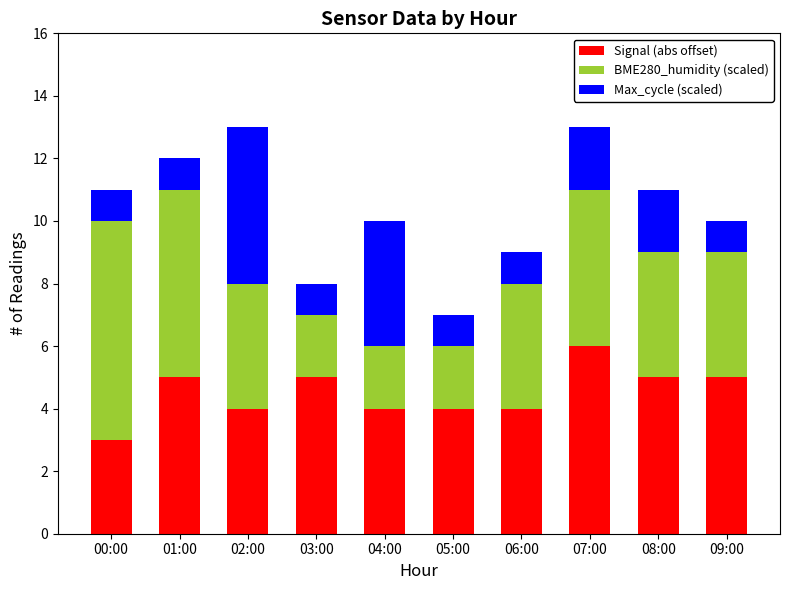

Reading left to right, list the values for the Signal (abs offset) series.

00:00=3	01:00=5	02:00=4	03:00=5	04:00=4	05:00=4	06:00=4	07:00=6	08:00=5	09:00=5